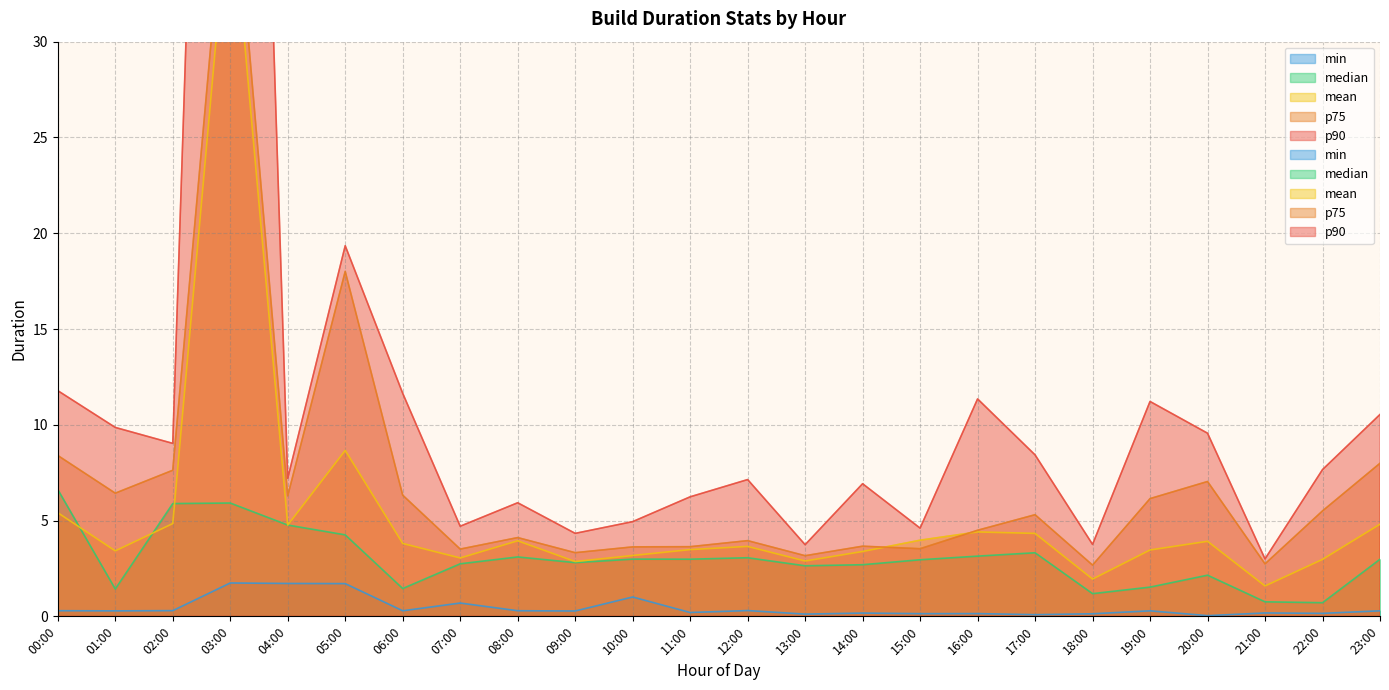

What is the sum of all min values?

10.9